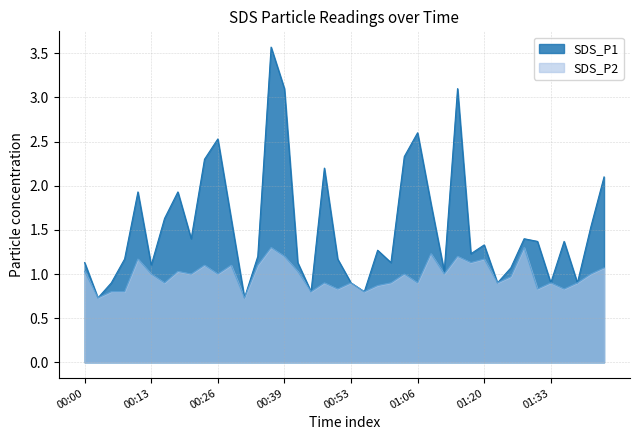

How many lines are shown in the chart?

2